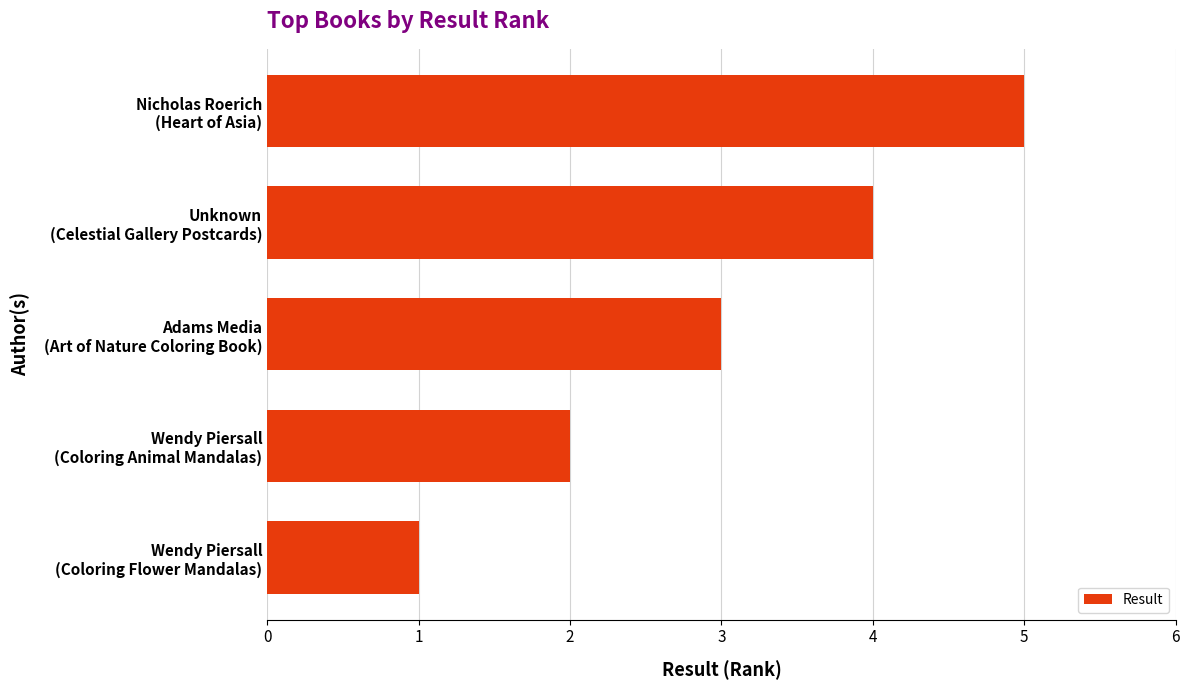

What is the average value?

3